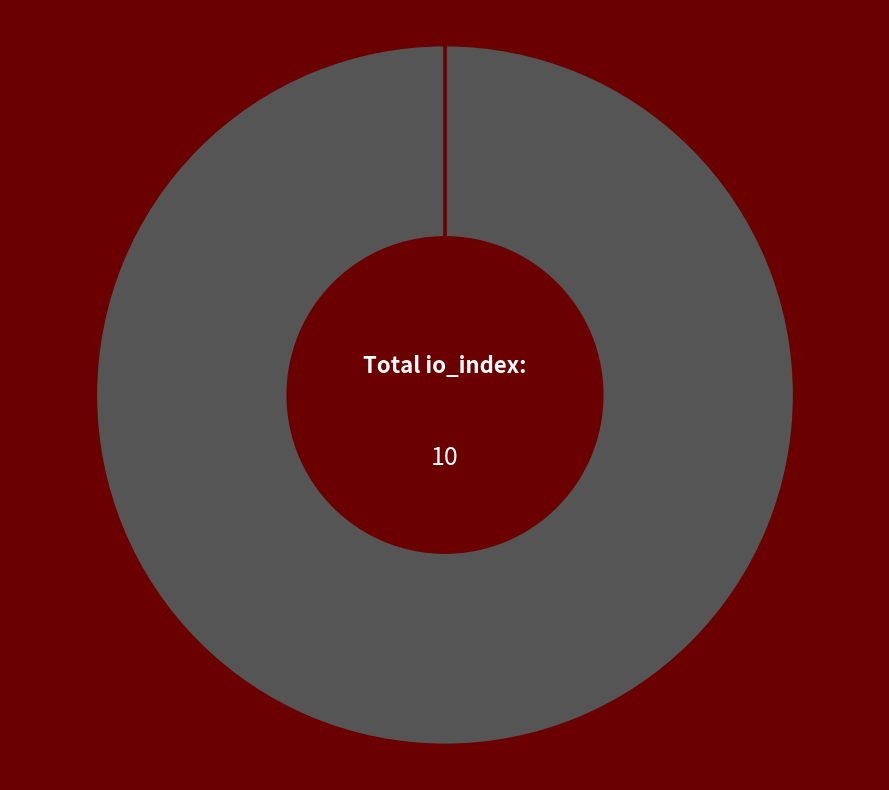

What percentage is the Regular slice, to the nearest percent?

100%